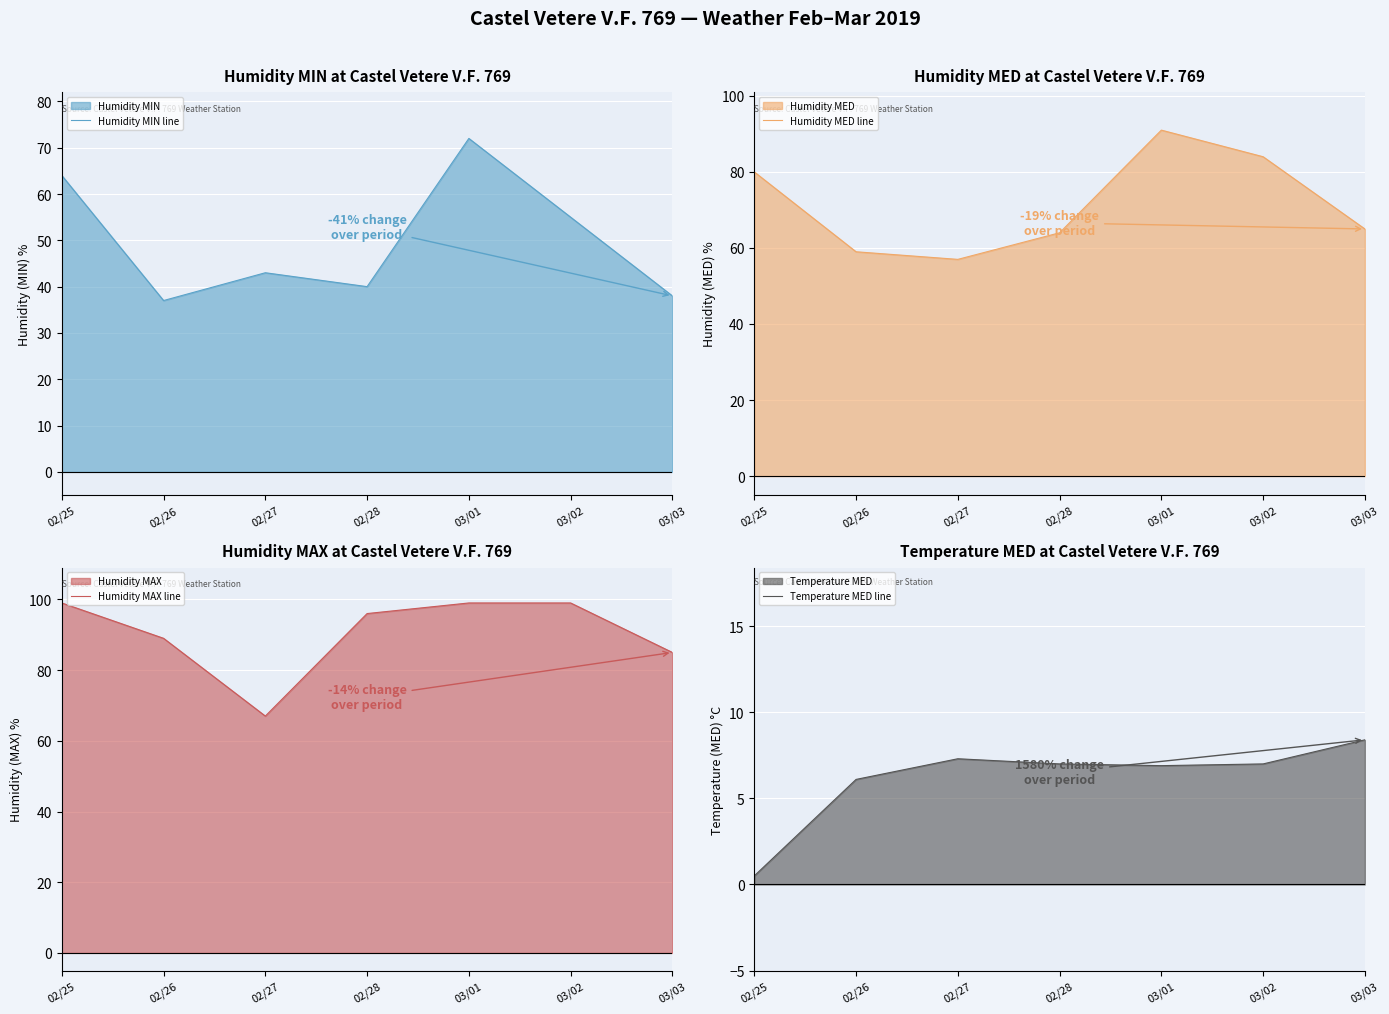

What is the value of the Temperature MED line point at the 3rd from the left?

7.3